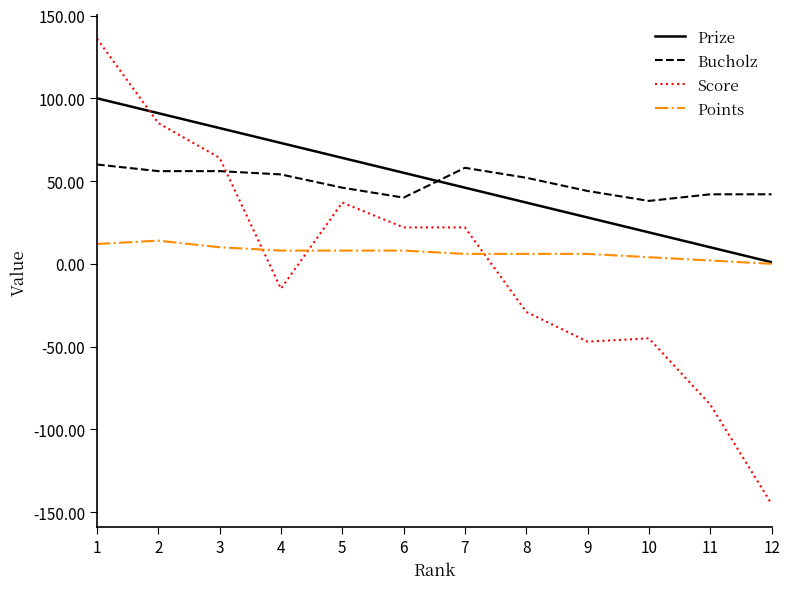

Which series ends up on top after the final intersection of Bucholz and Prize?

Bucholz